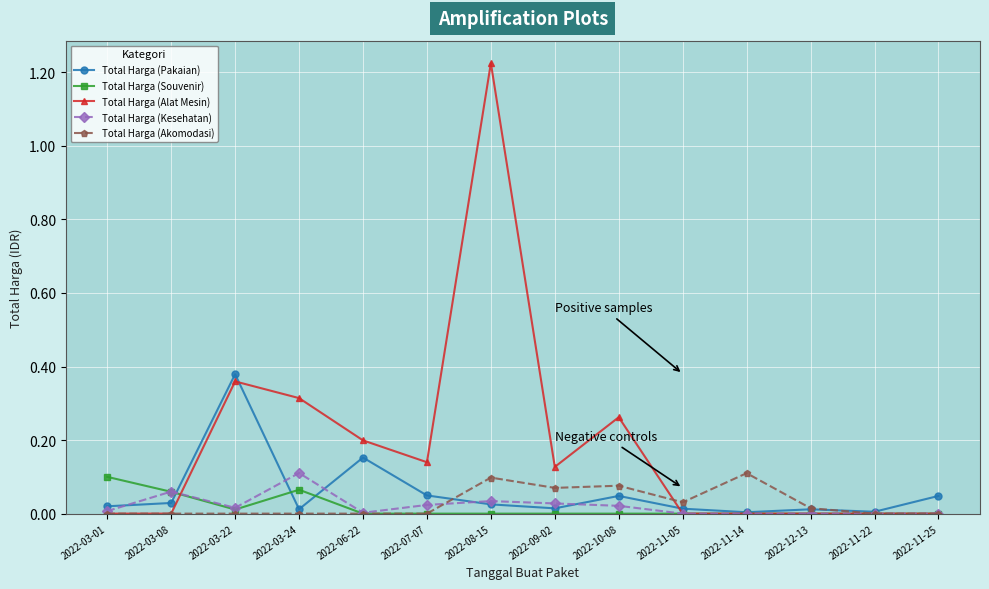

Which category has the highest value in the Total Harga (Pakaian) series?

2022-03-22